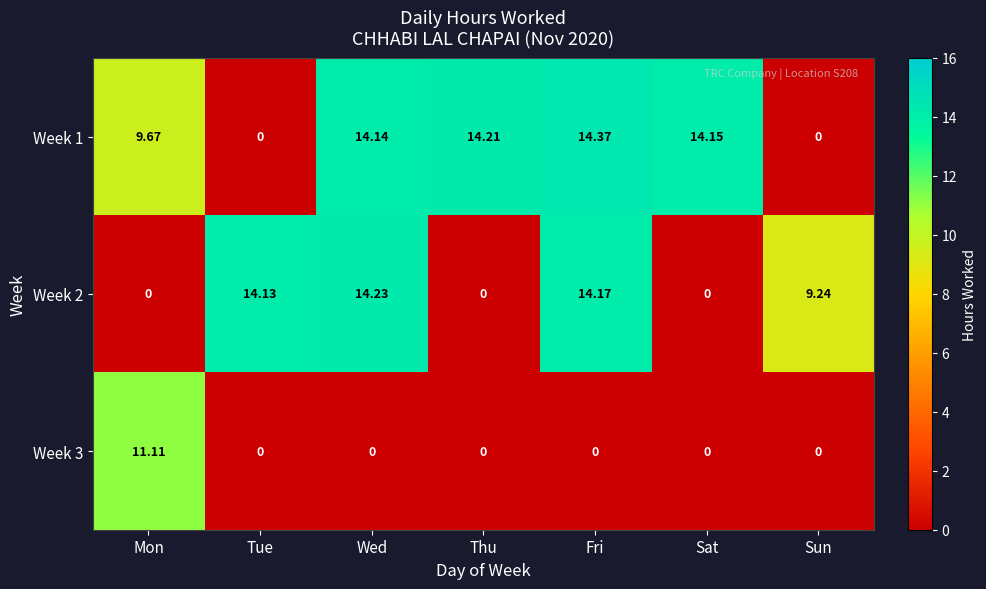

At which label is Week 1 closest to 7?

Mon